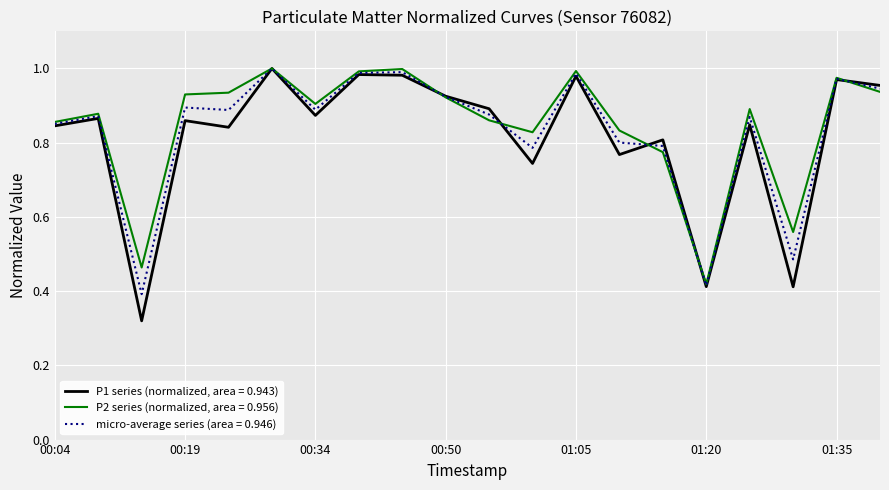

List the series in order of their overall mean, highest first.

P2 series (normalized, area = 0.956), micro-average series (area = 0.946), P1 series (normalized, area = 0.943)